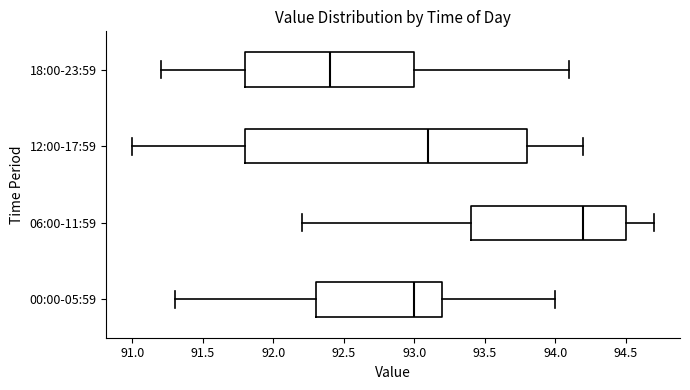

Which box's median line is the furthest to the left?

18:00-23:59